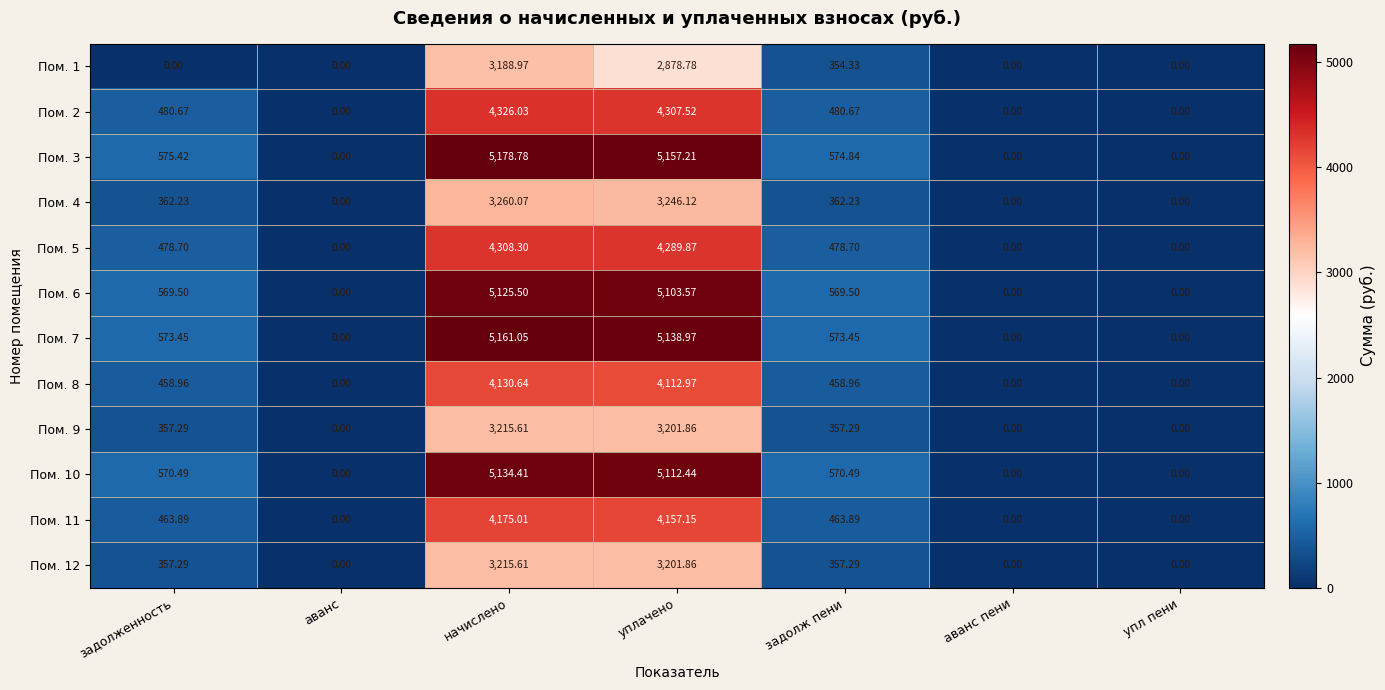

Where does the Пом. 12 series first go above 357?

задолженность